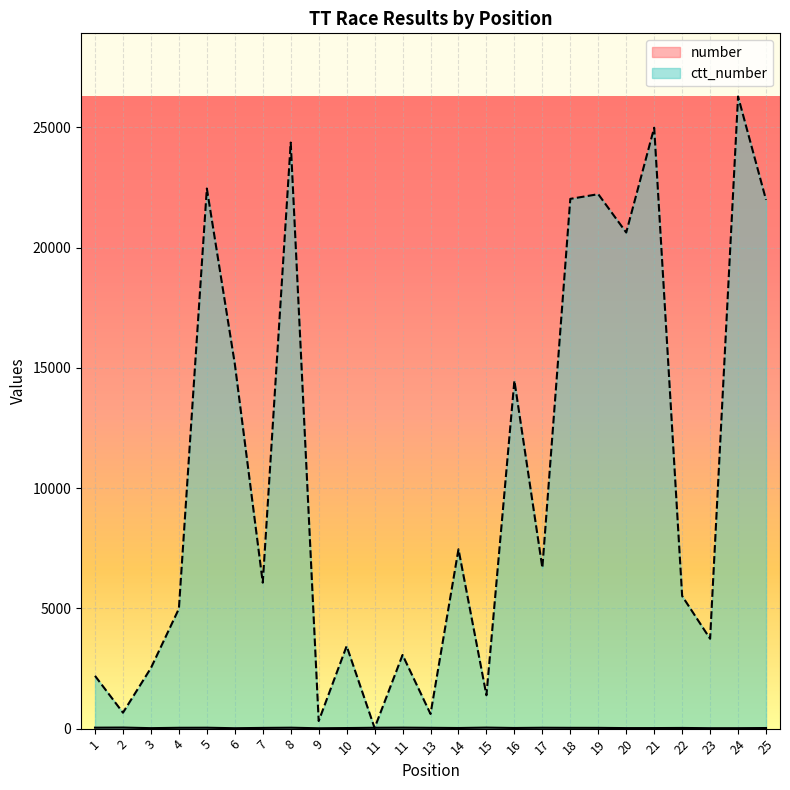

Does the chart display data point markers on the line(s)?

No